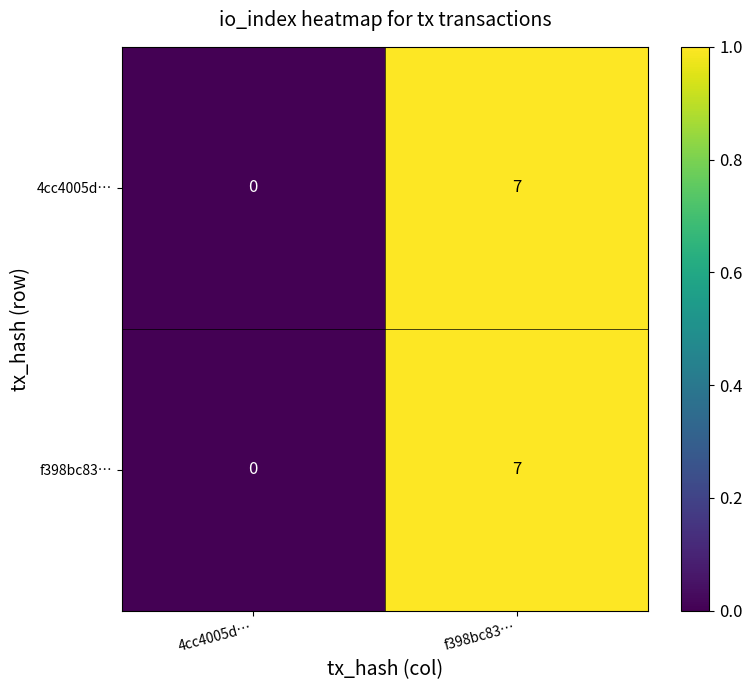

What is the difference between the maximum and minimum values in the 4cc4005d… series?

7